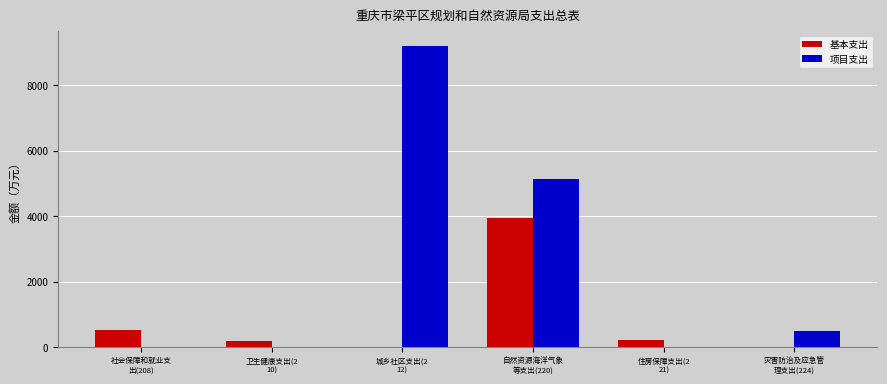

What is the greatest value displayed?

9213.9